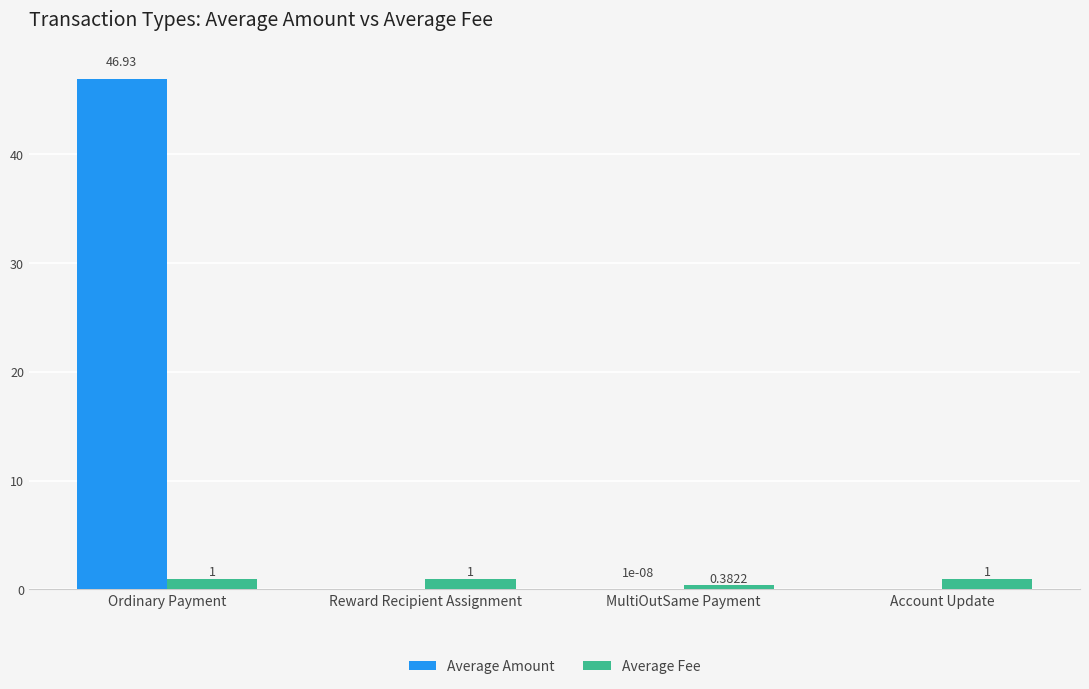

Read the Average Fee value at Ordinary Payment.

1.0